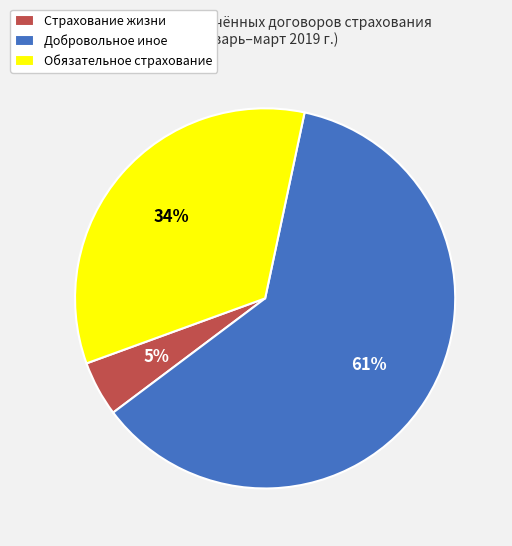

To the nearest percent, what is the average slice percentage?

33%